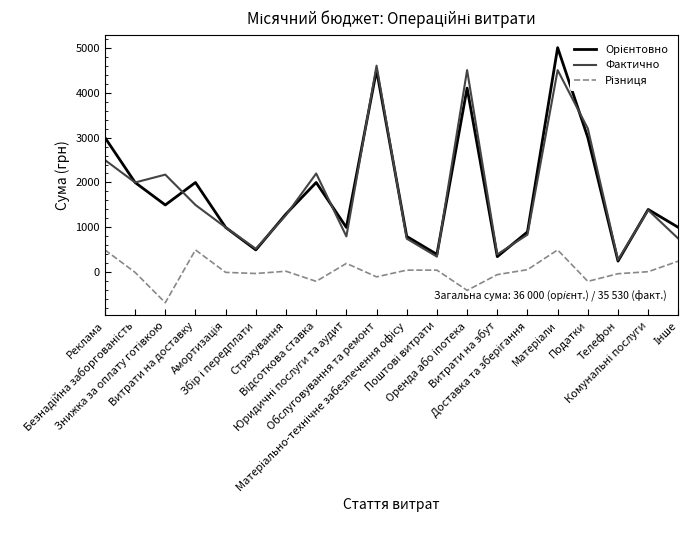

True or false: Фактично has more than 0 points higher than both neighbors.

True